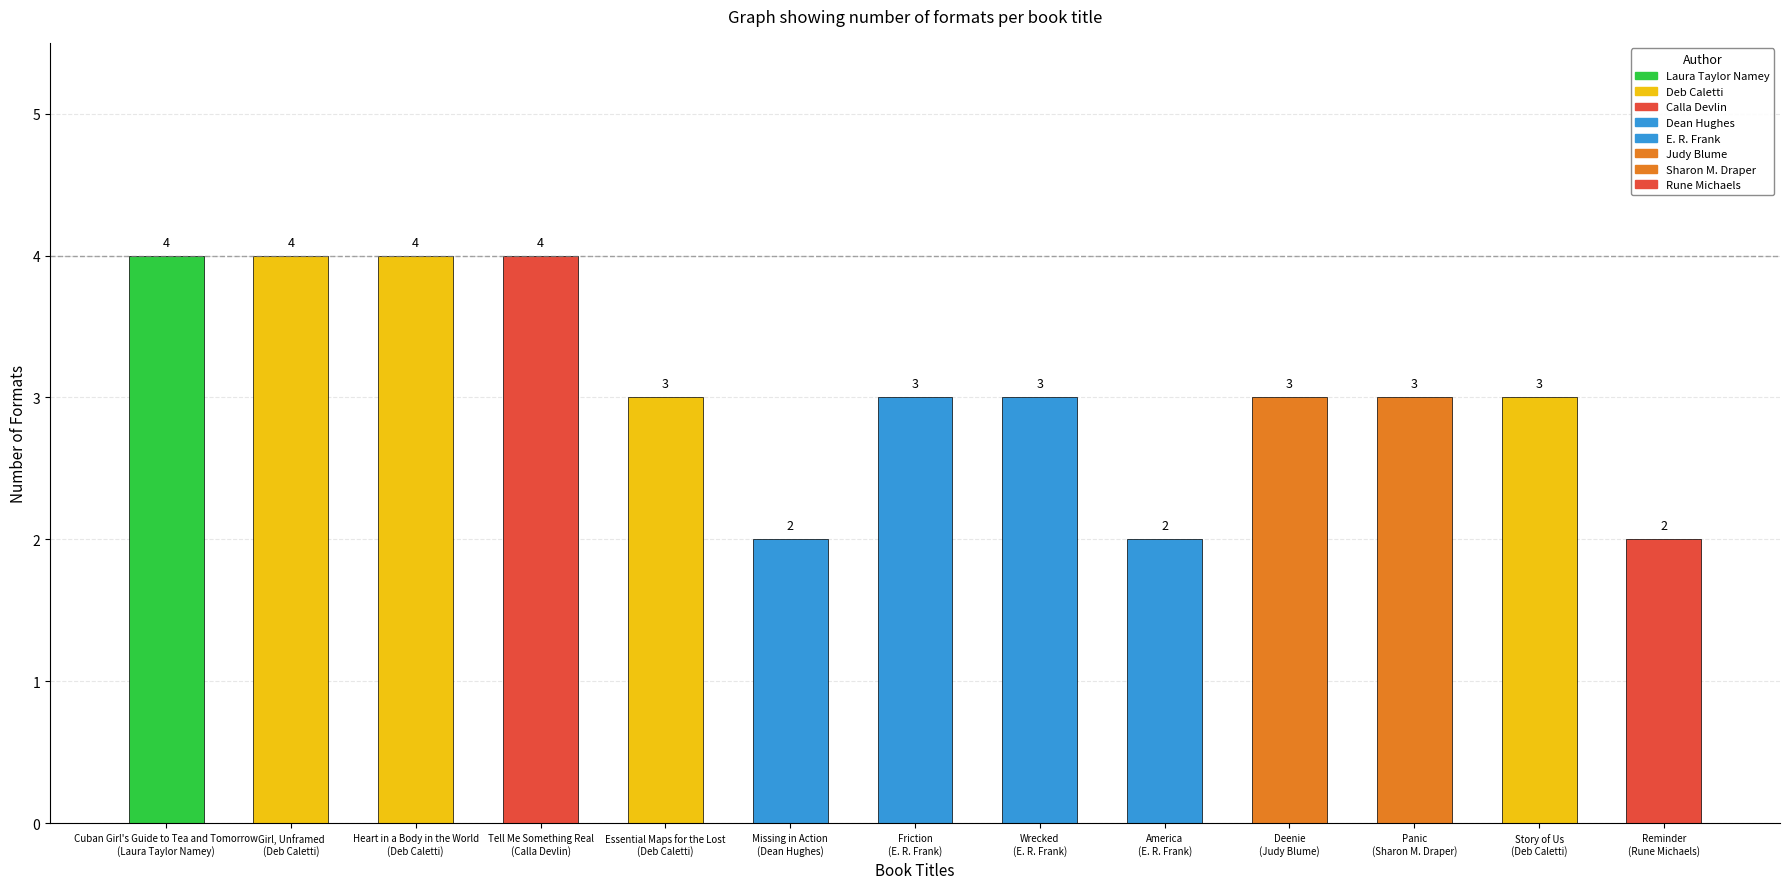

Approximately how many times larger is the value at Essential Maps for the Lost compared to Deenie?

1.0